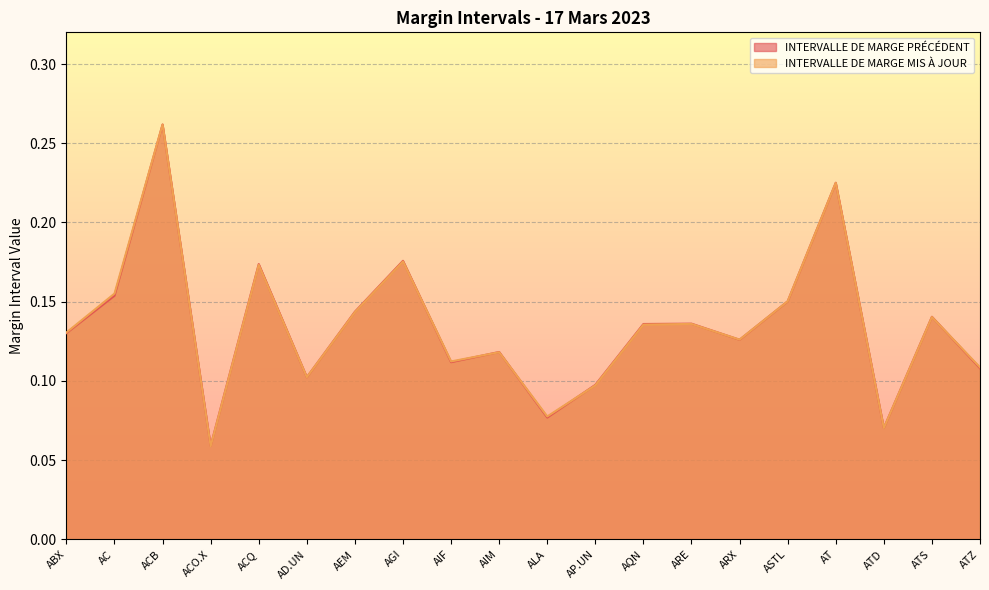

Reading left to right, list all the values displayed in this chart.

INTERVALLE DE MARGE PRÉCÉDENT: 0.1	0.2	0.3	0.1	0.2	0.1	0.1	0.2	0.1	0.1	0.1	0.1	0.1	0.1	0.1	0.2	0.2	0.1	0.1	0.1
INTERVALLE DE MARGE MIS À JOUR: 0.1	0.2	0.3	0.1	0.2	0.1	0.1	0.2	0.1	0.1	0.1	0.1	0.1	0.1	0.1	0.2	0.2	0.1	0.1	0.1